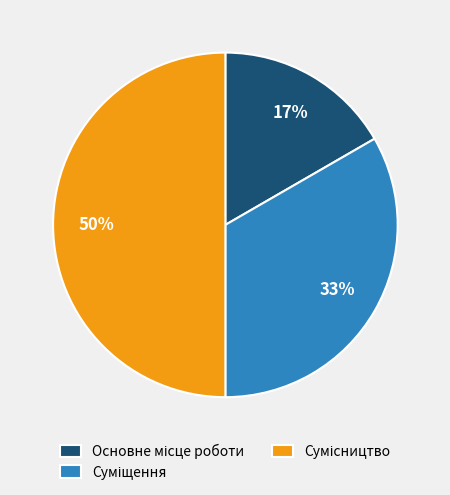

To the nearest percent, what is the average slice percentage?

33%